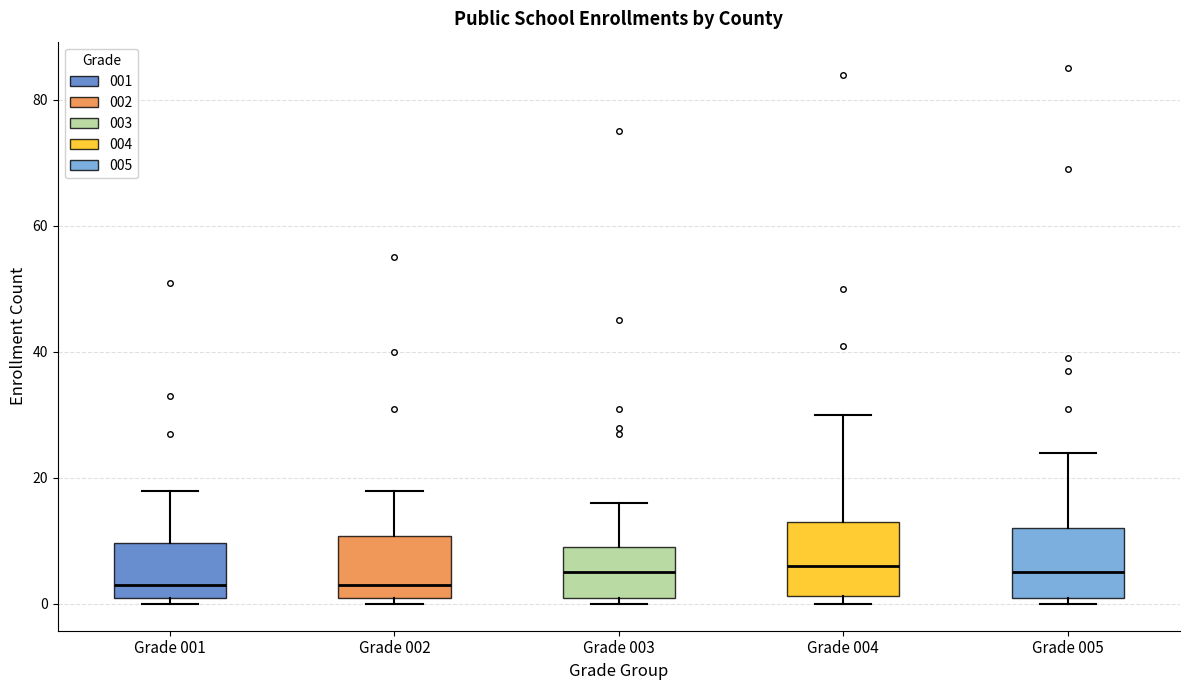

Reading left to right, transcribe this box plot: for each box, give where its median line is, the range the box spans, and where its two whiskers end, as read against the y-axis. The values are not printed on the chart, so give them approximately, as read against the axis.

Grade 001: median 4, box 2 to 10, whiskers 0 to 18
Grade 002: median 4, box 2 to 10, whiskers 0 to 18
Grade 003: median 6, box 2 to 10, whiskers 0 to 16
Grade 004: median 6, box 2 to 14, whiskers 0 to 30
Grade 005: median 6, box 2 to 12, whiskers 0 to 24